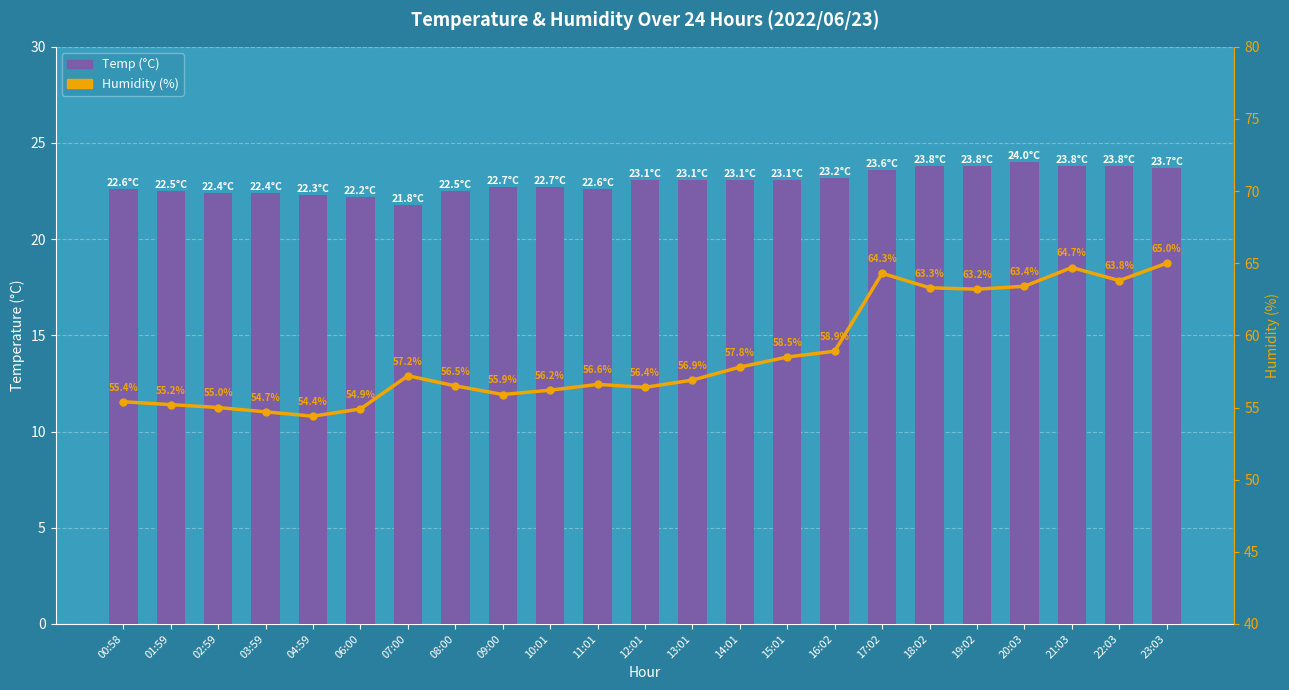

Does the chart contain any negative values?

No